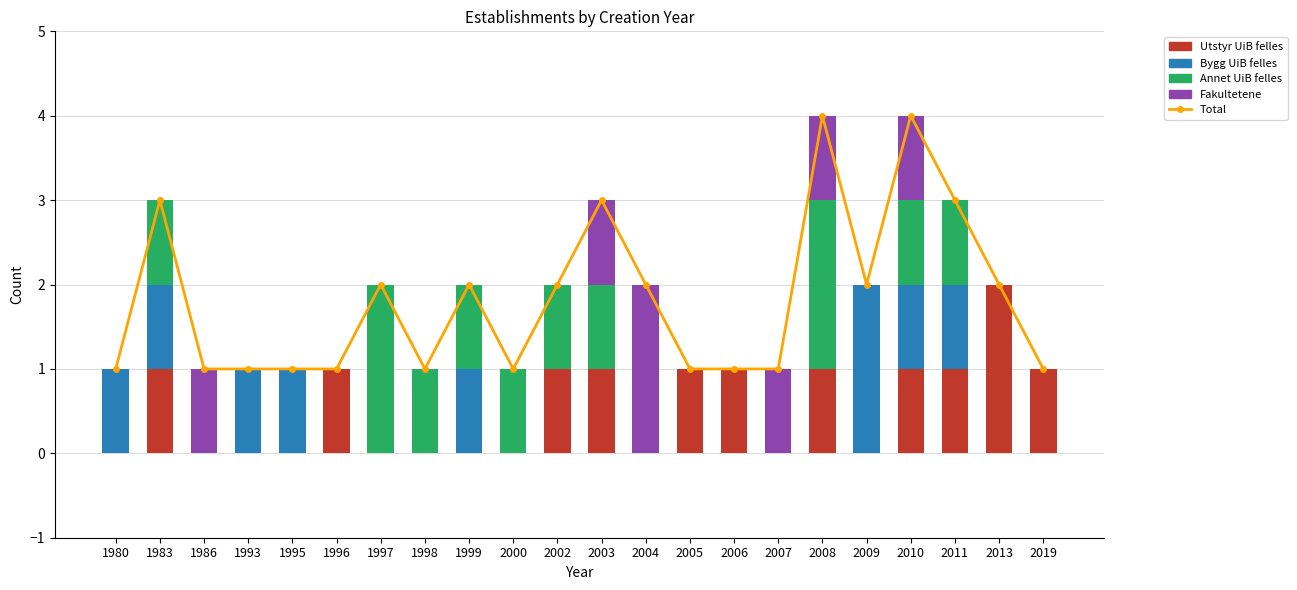

At which category is the sum across all series the highest?

2008